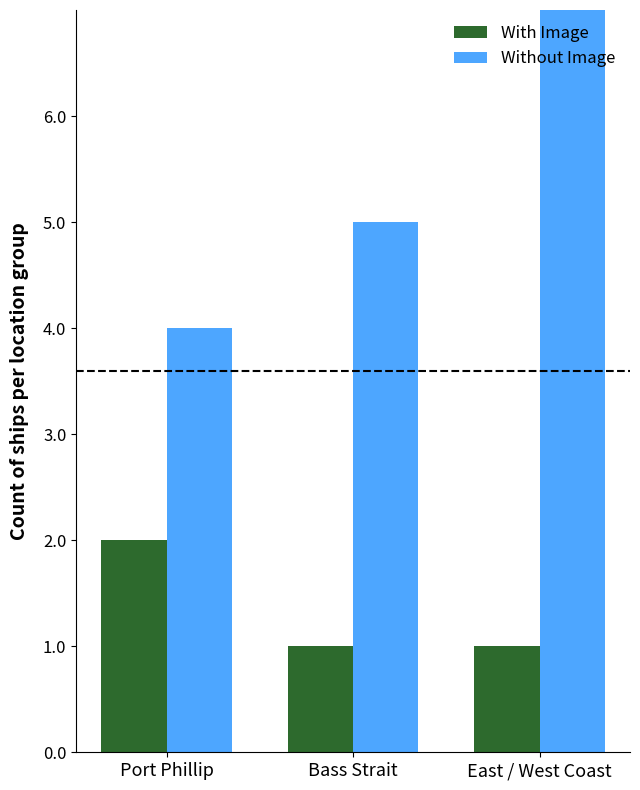

Count the Without Image values in the range 4 to 10.

3